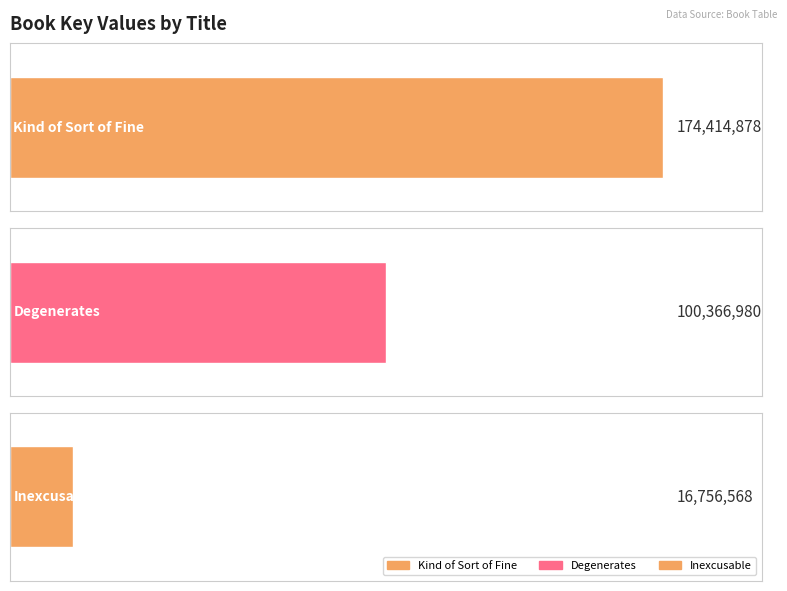

What is the ratio of the value at Inexcusable to the value at Kind of Sort of Fine?

0.1